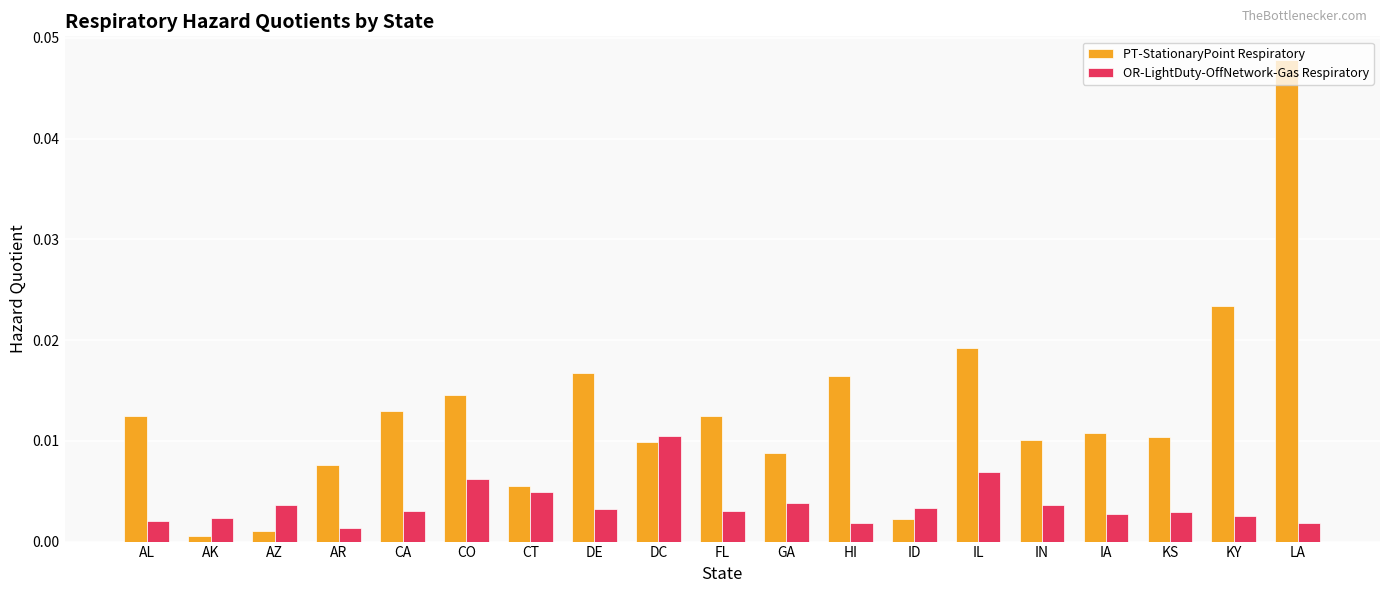

How many bars are there in total?

38